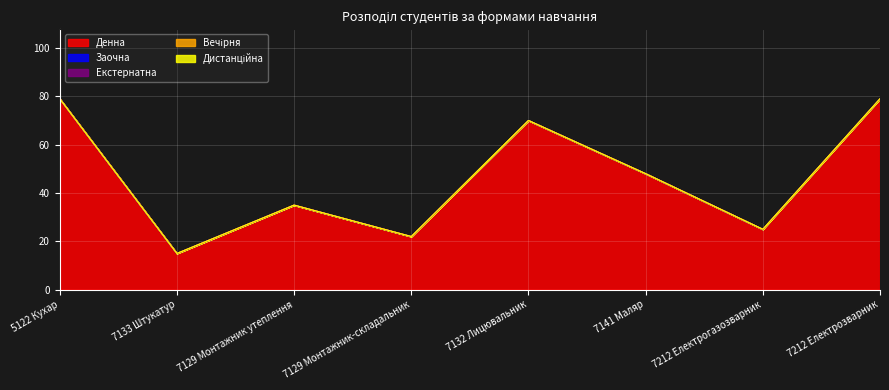

Which series has the largest range (max minus min)?

Денна